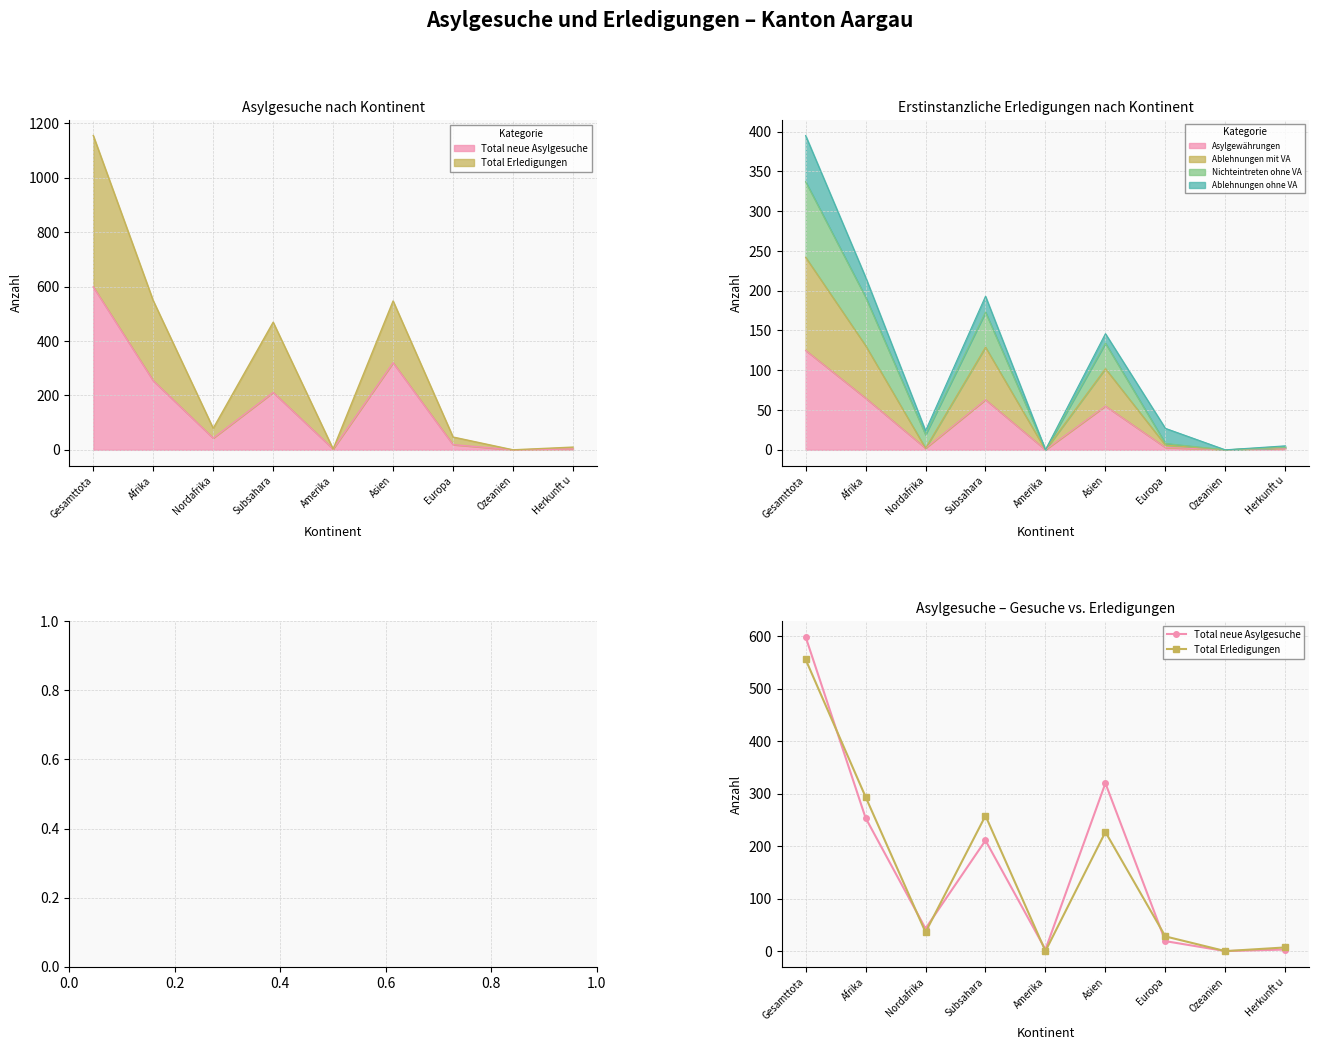

Is it true that Total neue Asylgesuche equals 254 at Afrika?

True